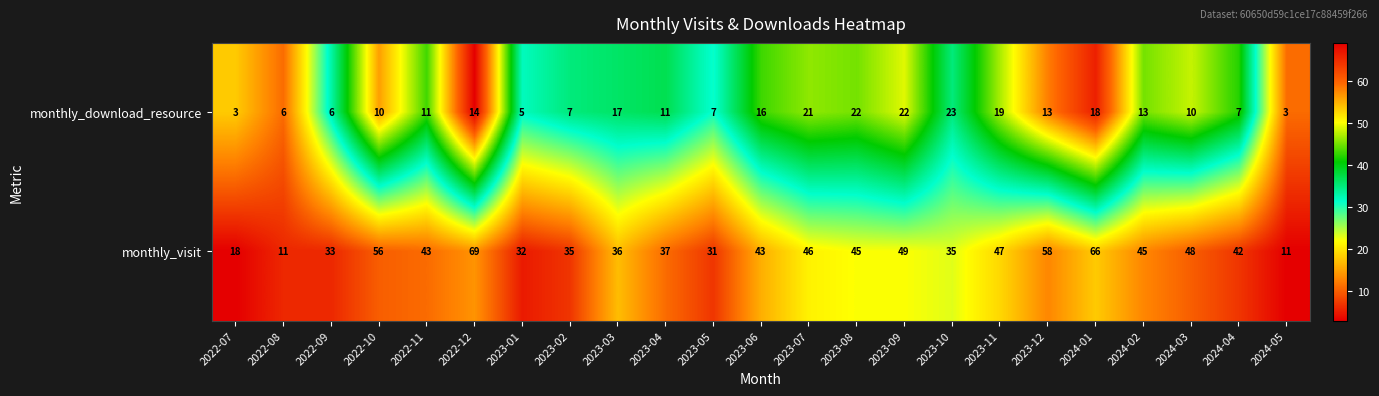

Is it true that monthly_visit equals 68 at 2023-07?

False